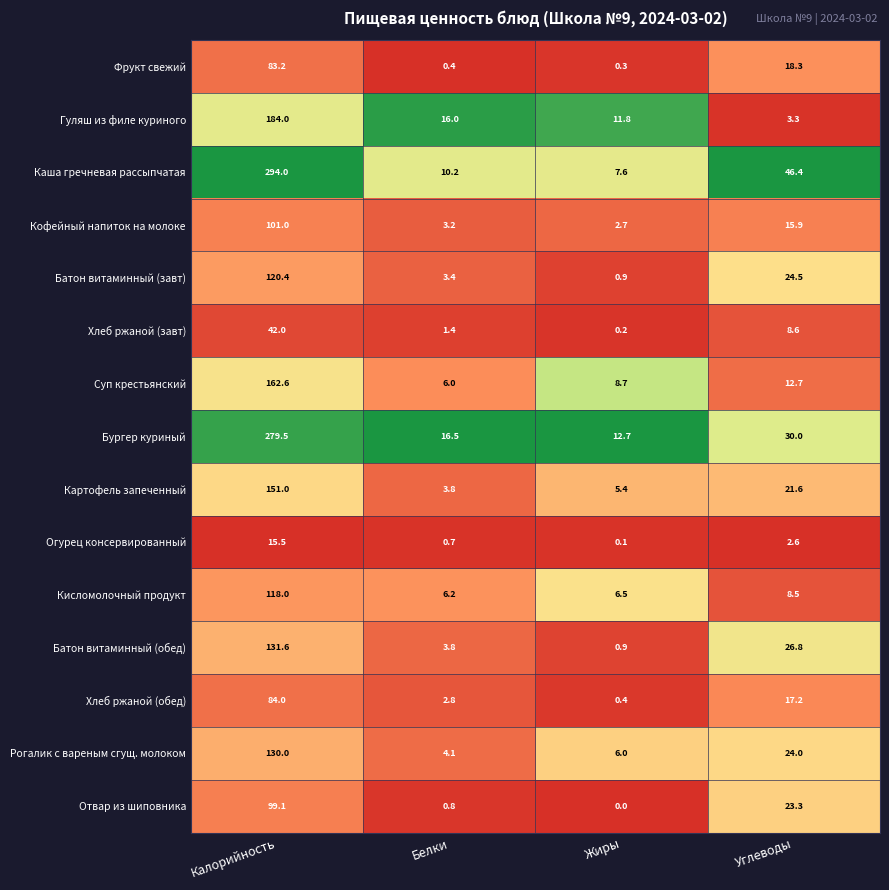

What is the spread (max minus min) of values at Белки?

16.1